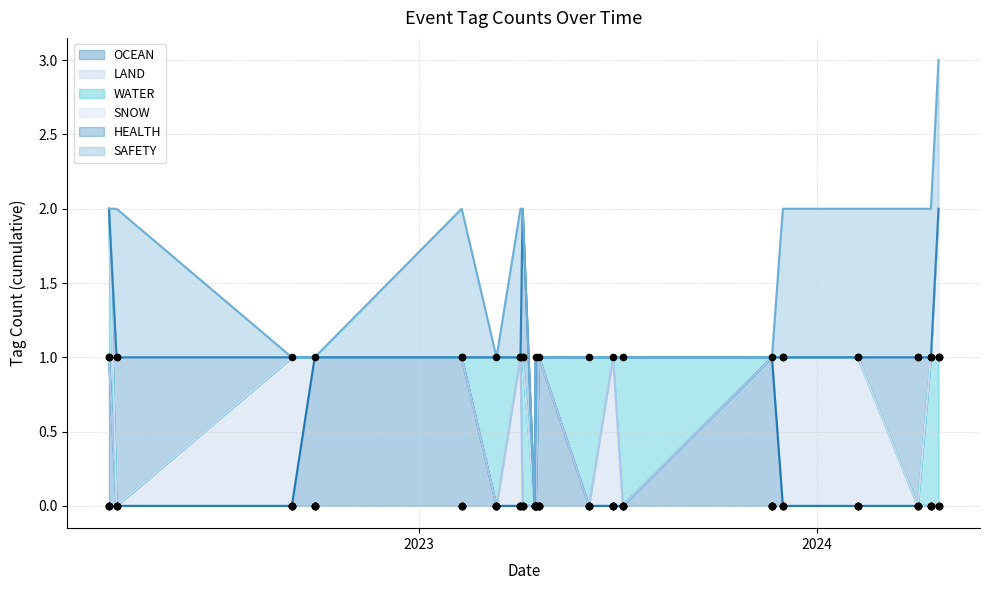

At which category is the sum across all series the highest?

2024-04-22